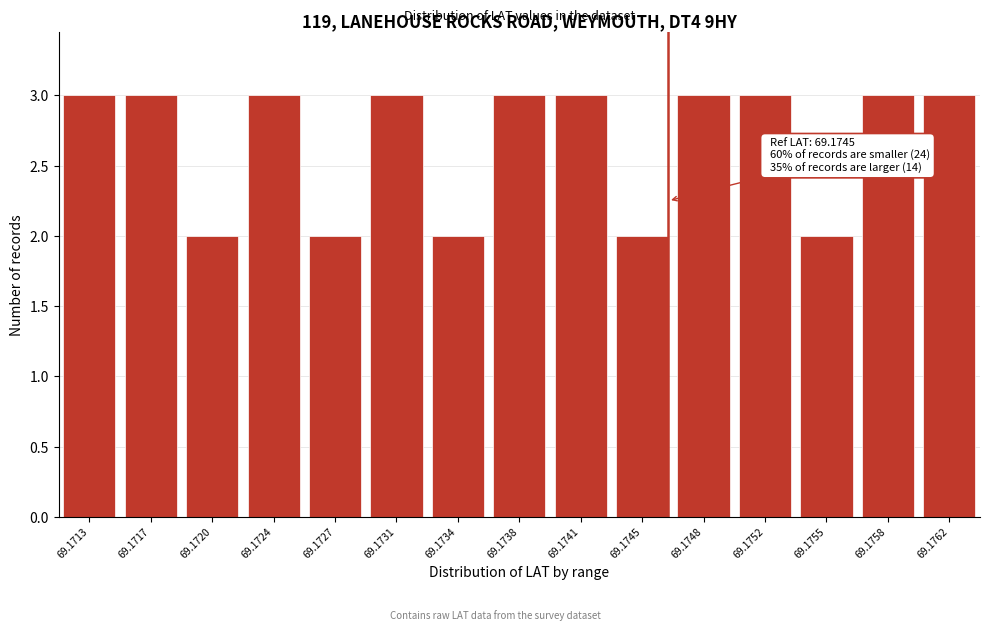

Reading left to right, what are all the values shown in this chart?

3	3	2	3	2	3	2	3	3	2	3	3	2	3	3